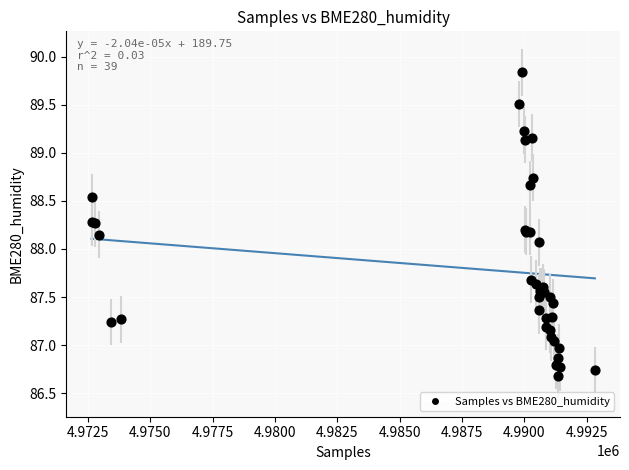

What Y value in the scatter plot is closest to 88?

88.1